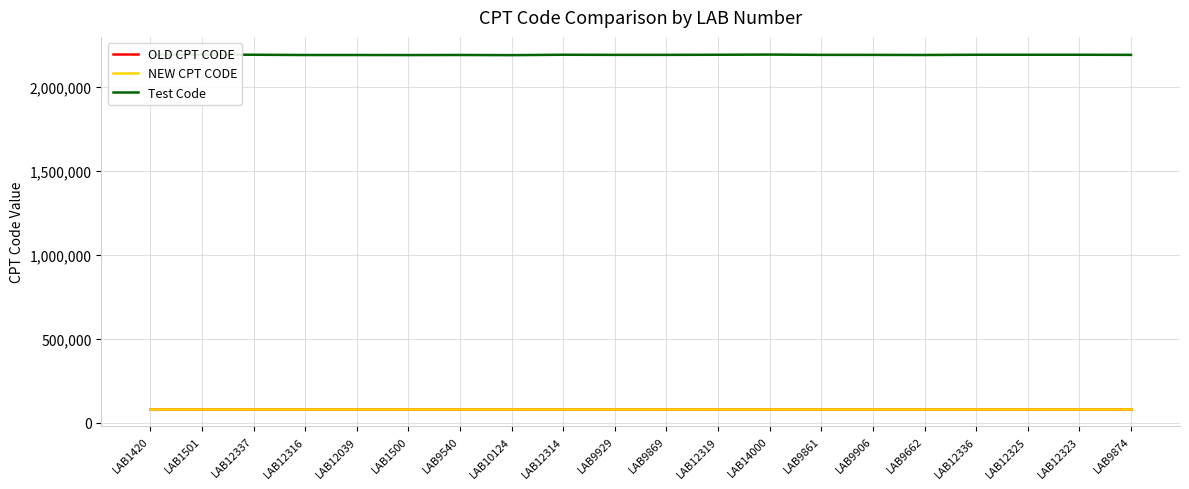

Does the chart have visible grid lines?

Yes